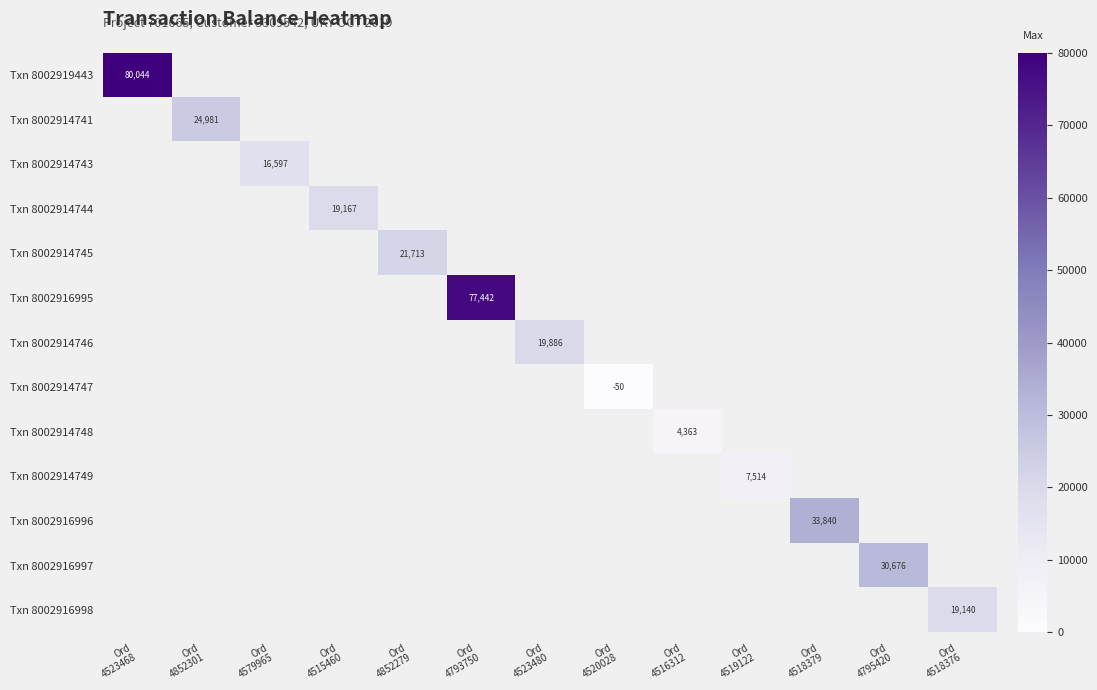

At how many categories does at least one series exceed 42040?

2